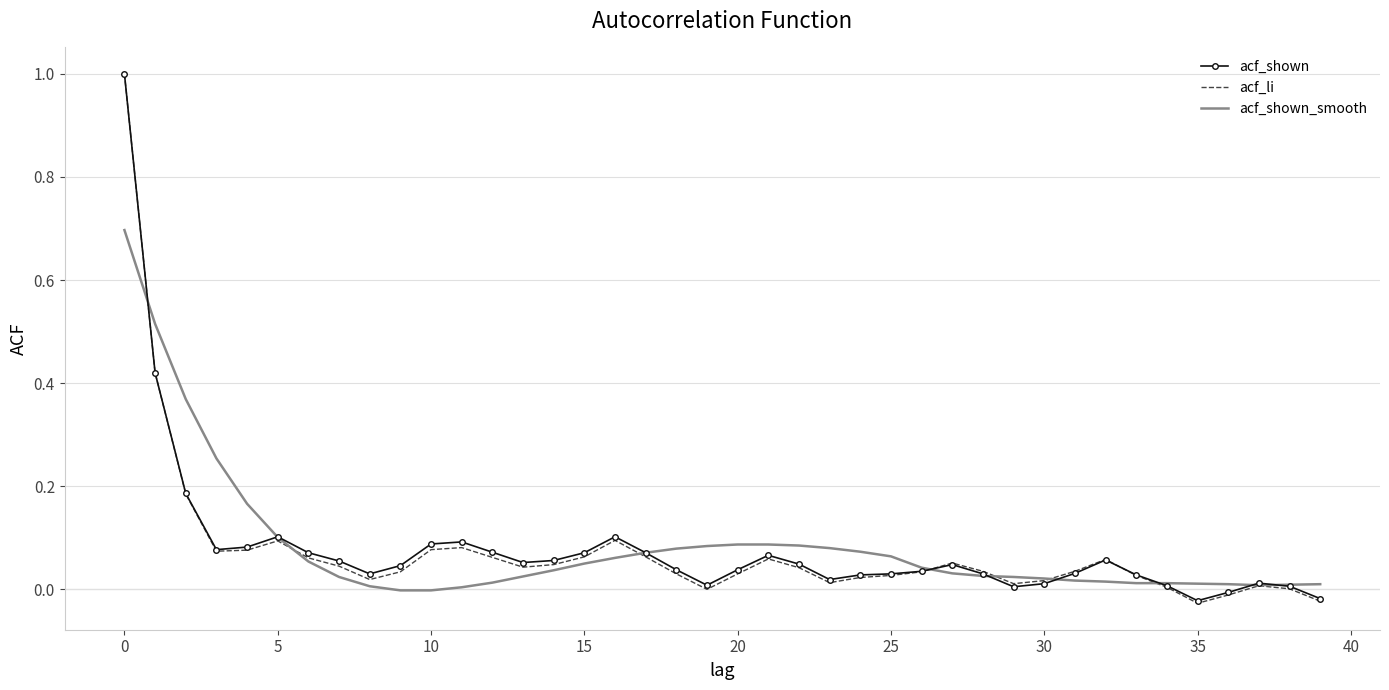

What is the maximum value shown in the chart?

1.0